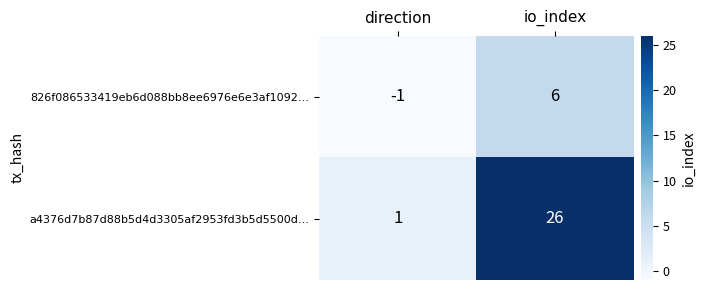

Rank the series by their maximum value, from highest to lowest.

a4376d7b87d88b5d4d3305af2953fd3b5d5500d…, 826f086533419eb6d088bb8ee6976e6e3af1092…